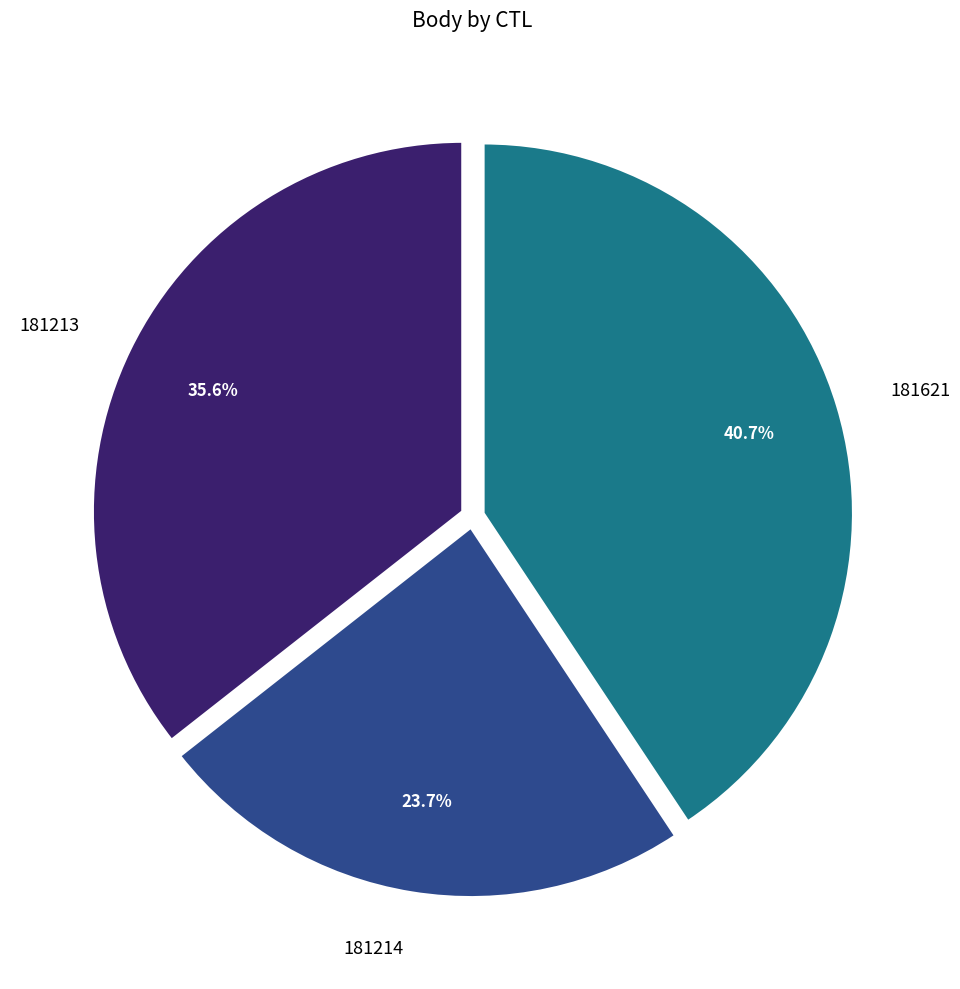

Does any single category account for the majority?

No